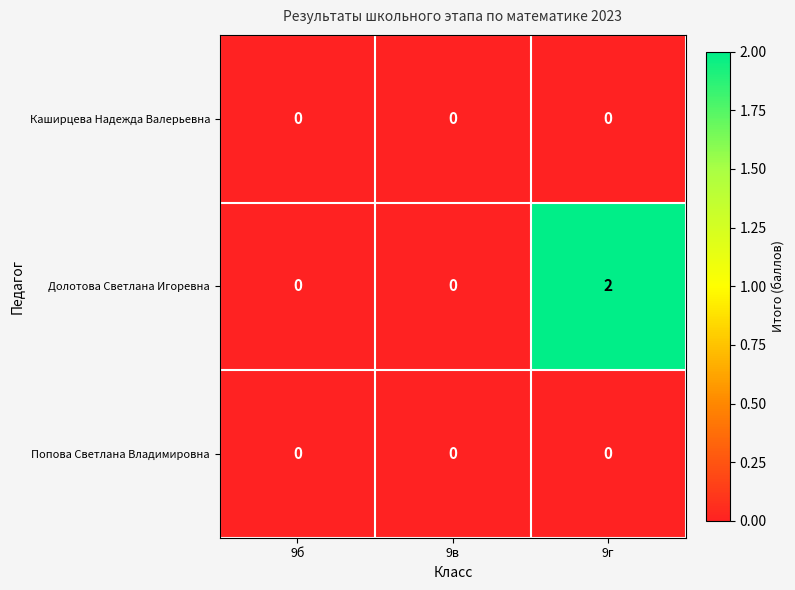

At which category is the sum across all series the highest?

9г